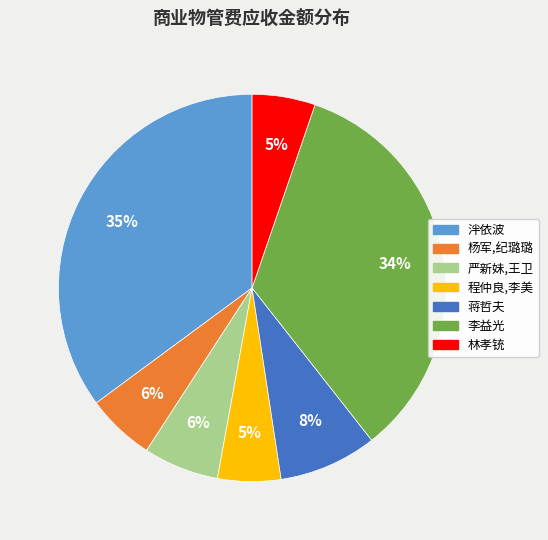

Is the sum of 蒋哲夫 and 程仲良,李美 greater than half?

No